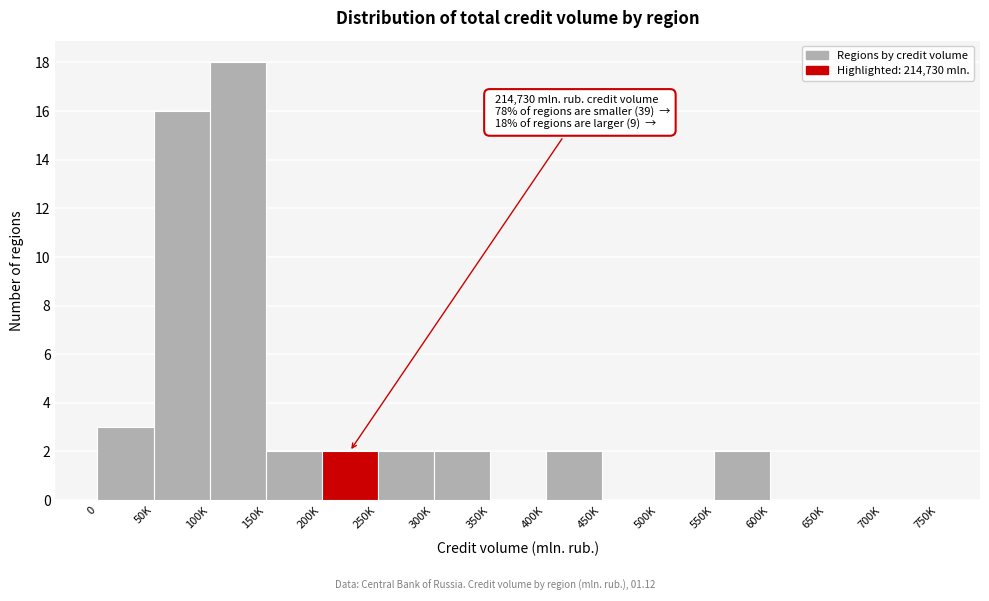

Reading right to left, what are all the values shown in this chart?

700K=0	650K=0	600K=0	550K=2	500K=0	450K=0	400K=2	350K=0	300K=2	250K=2	200K=2	150K=2	100K=18	50K=16	0=3